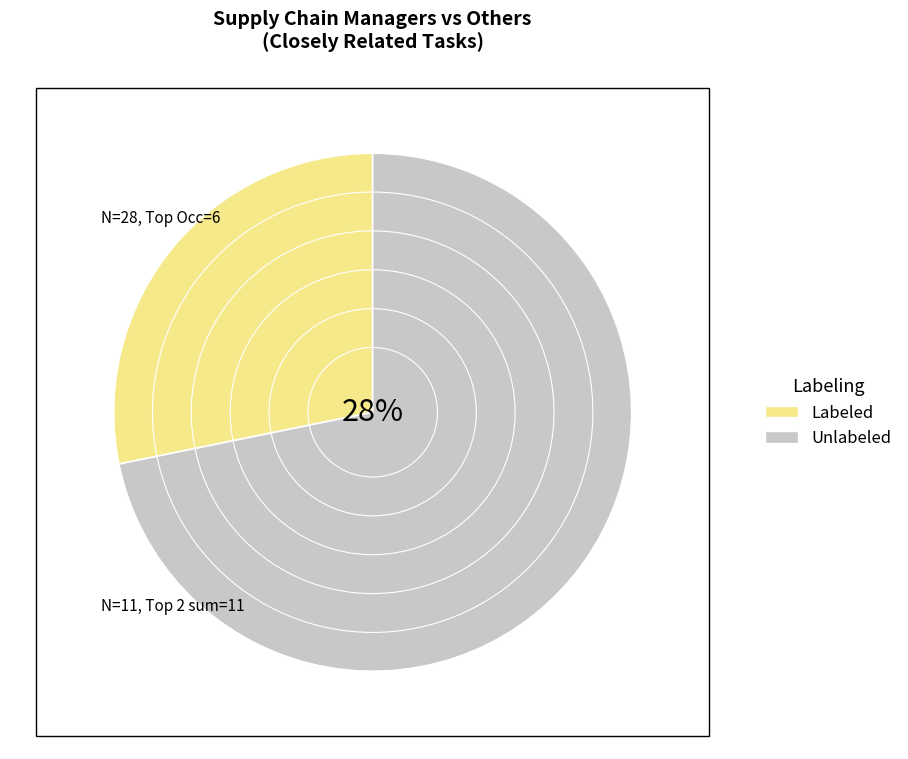

Does Security Managers represent more than half of the total?

No